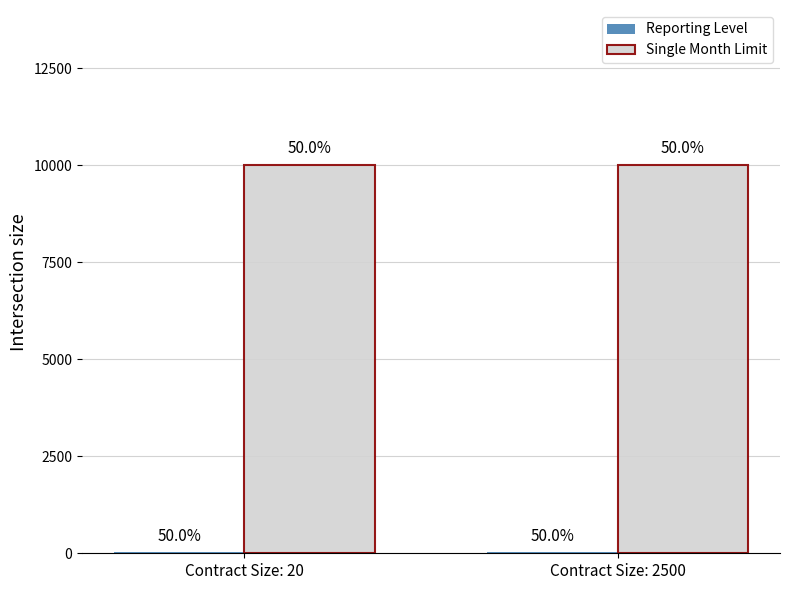

Between Contract Size: 2500 and Contract Size: 20, which is larger?

Contract Size: 2500